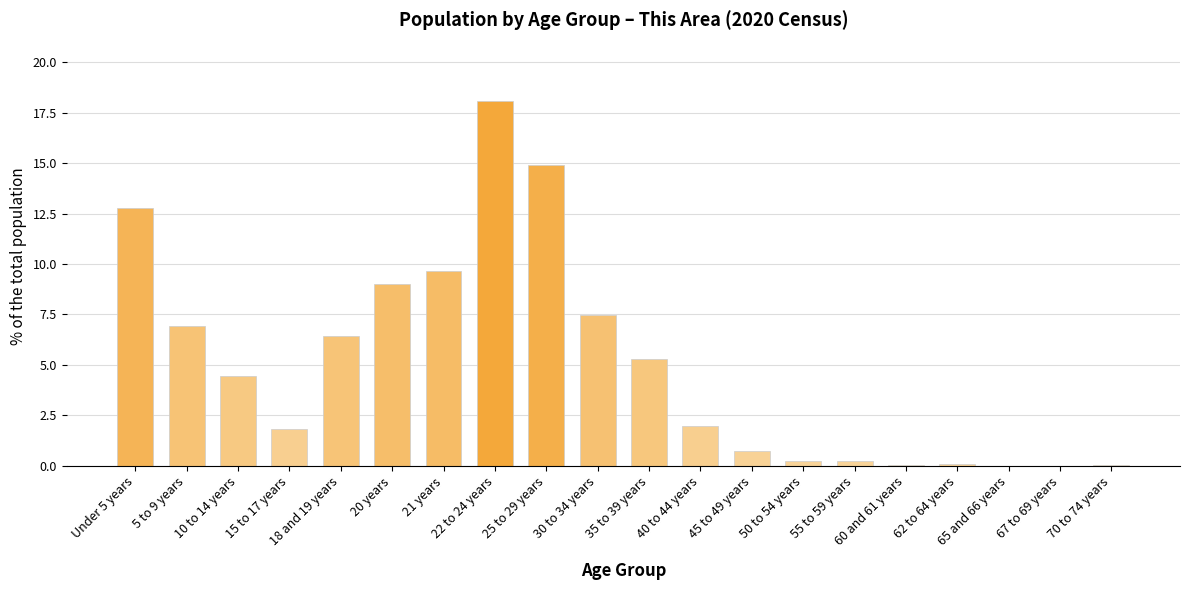

What is the greatest value displayed?

18.1